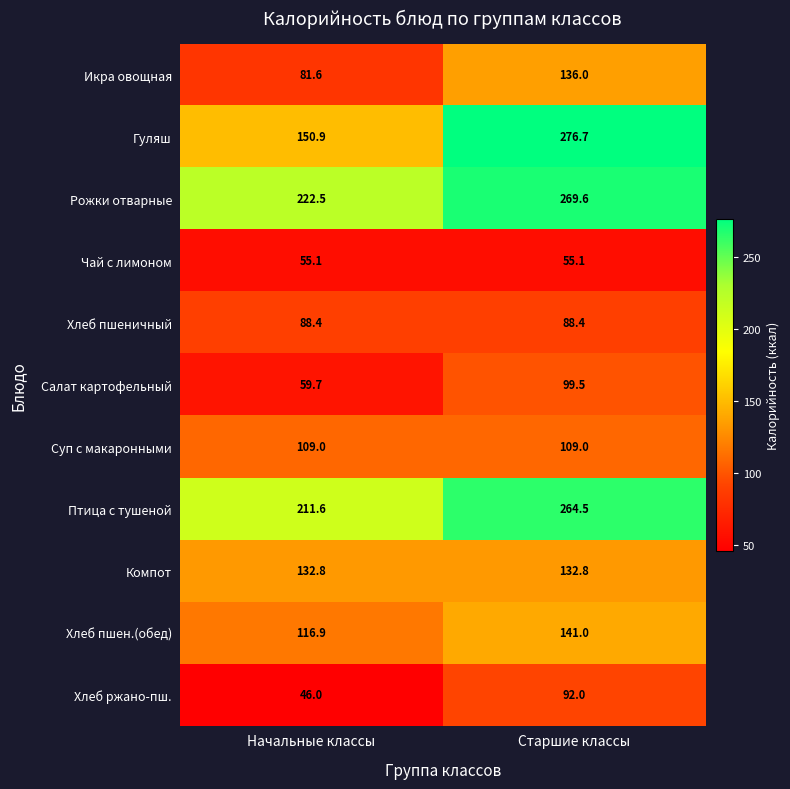

What is the minimum value shown in the chart?

46.0